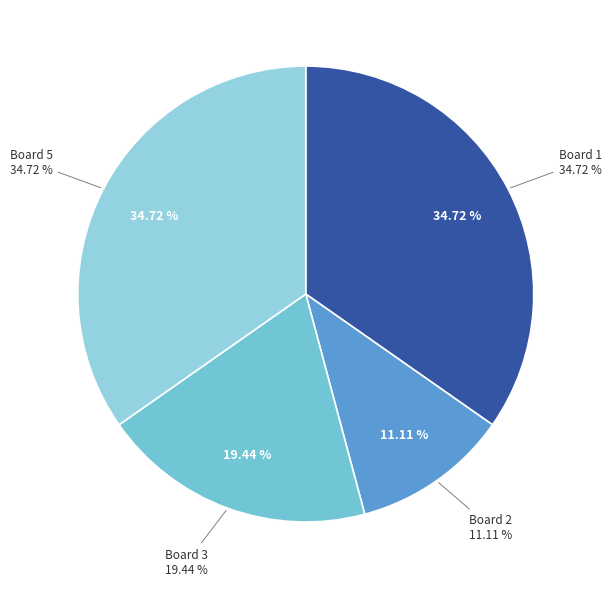

Combined, what portion of the pie is Board 4 and Board 2?

11.1%